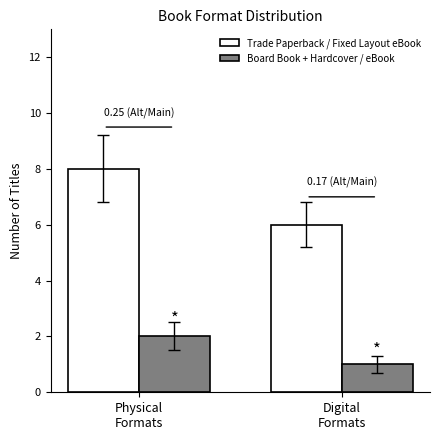

What is the difference between the maximum and minimum values in the Board Book + Hardcover / eBook series?

1